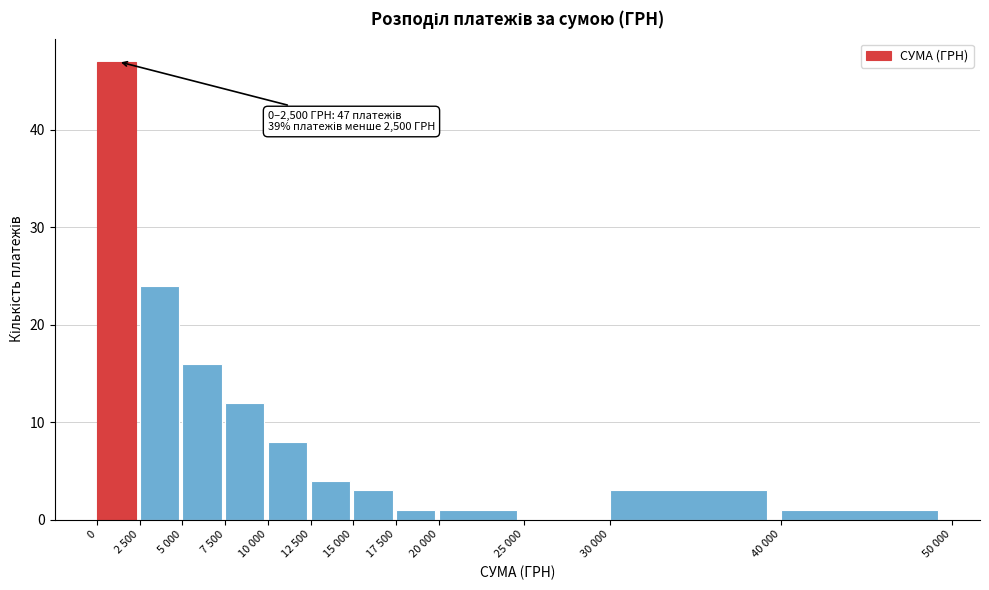

Reading left to right, what are all the values shown in this chart?

0=47	2 500=24	5 000=16	7 500=12	10 000=8	12 500=4	15 000=3	17 500=1	20 000=1	25 000=0	30 000=3	40 000=1